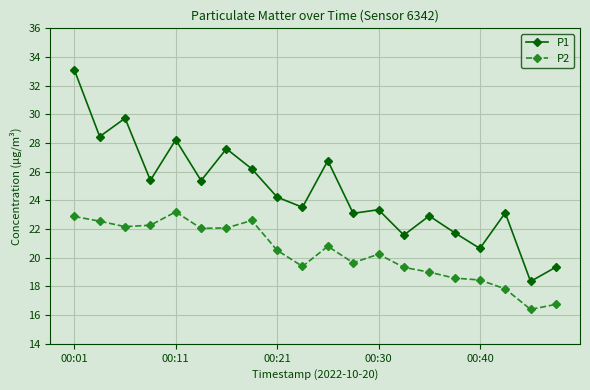

Which series has the largest range (max minus min)?

P1